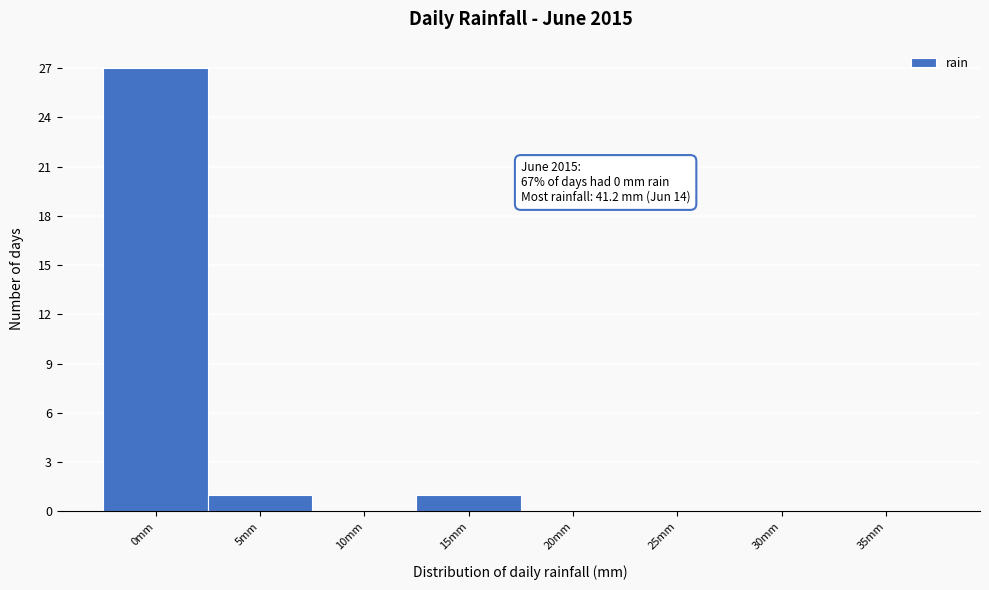

Reading left to right, what are all the values shown in this chart?

0mm=27	5mm=1	10mm=0	15mm=1	20mm=0	25mm=0	30mm=0	35mm=0